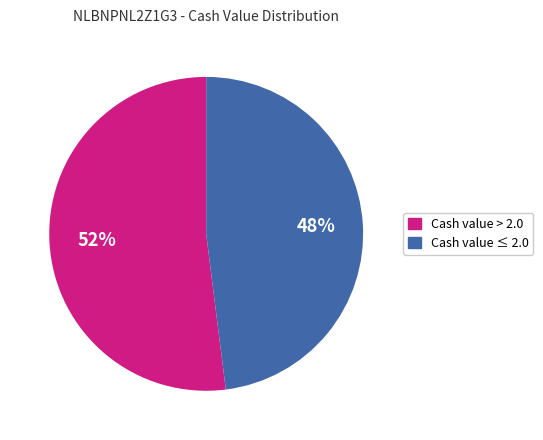

To the nearest percent, what is the difference between the largest and smallest slice percentages?

4%